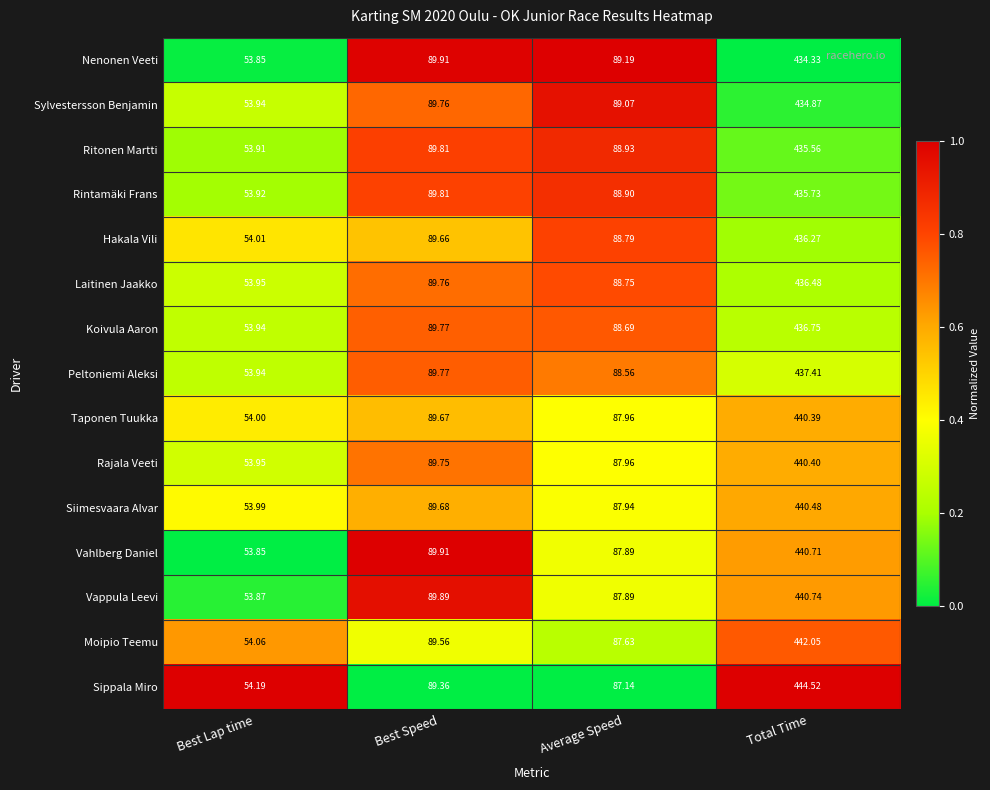

Which series changed the most between Best Speed and Average Speed?

Sippala Miro